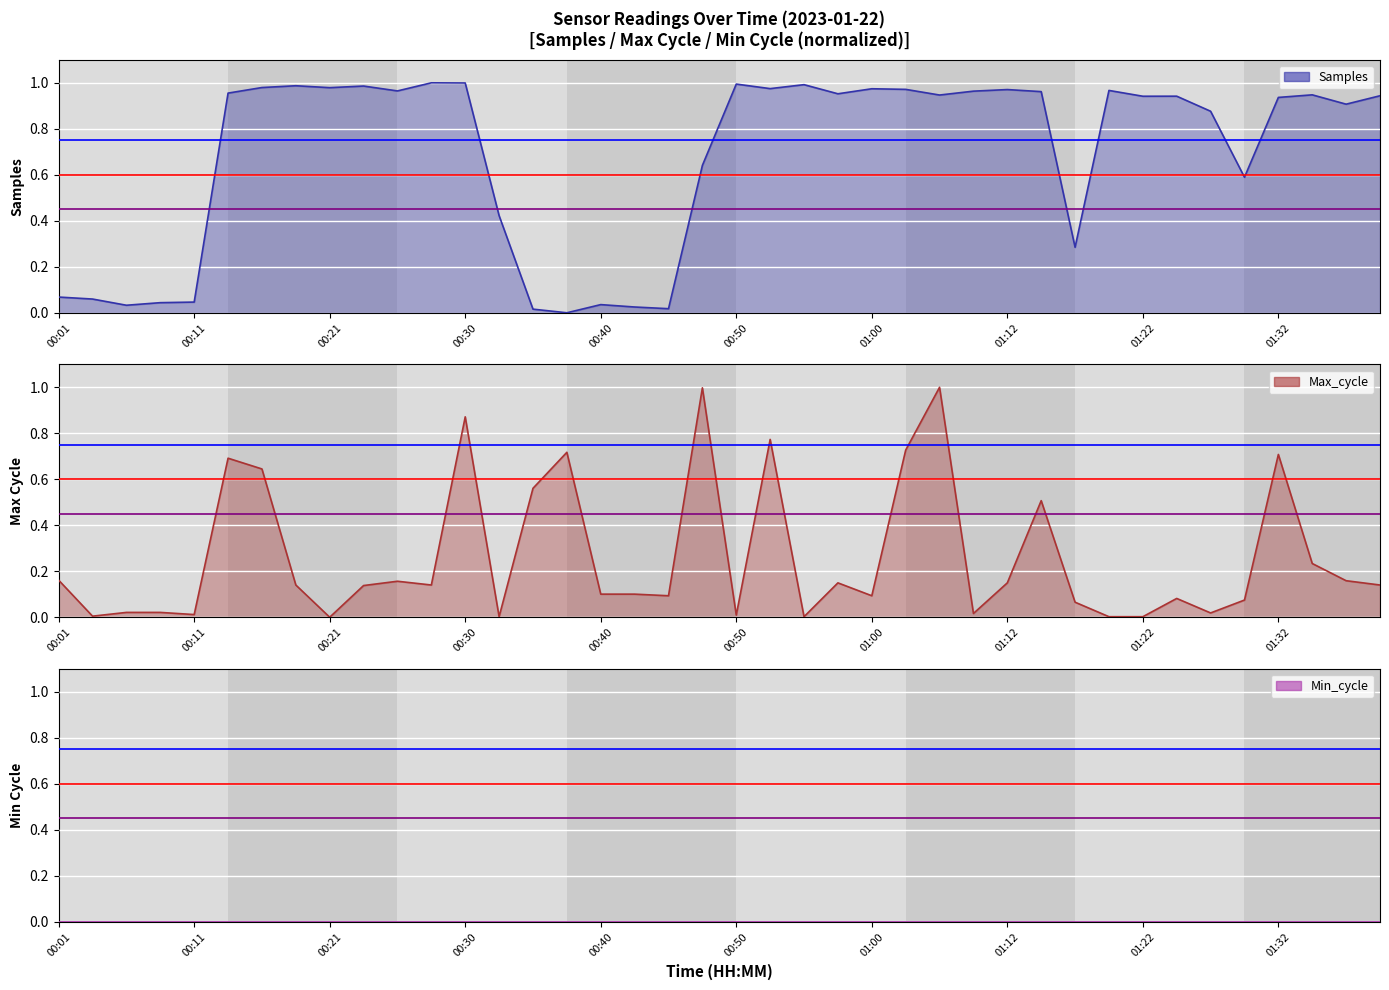

At how many categories does at least one series exceed 0?

40